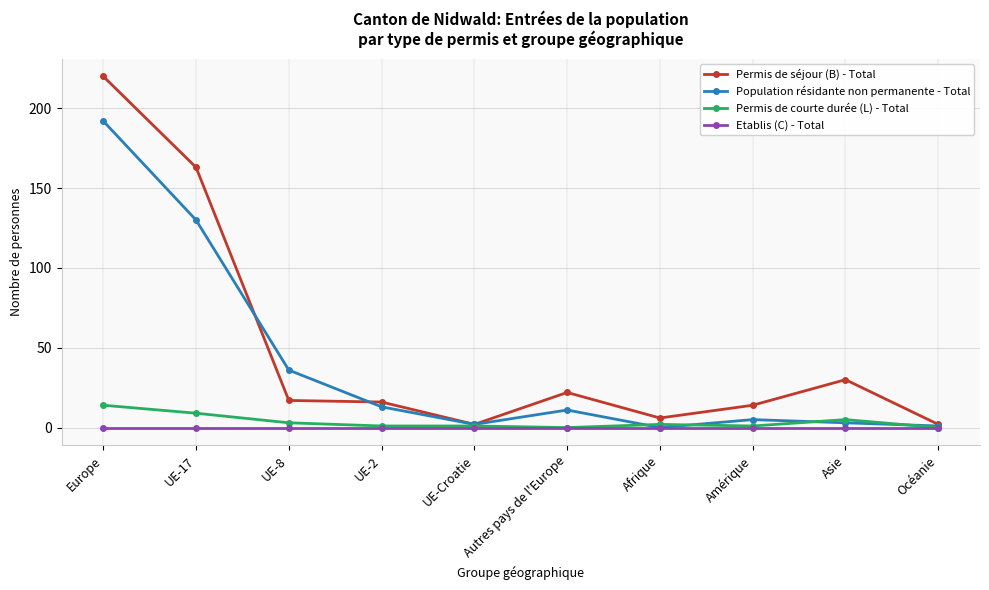

Count the number of categories in the chart.

10